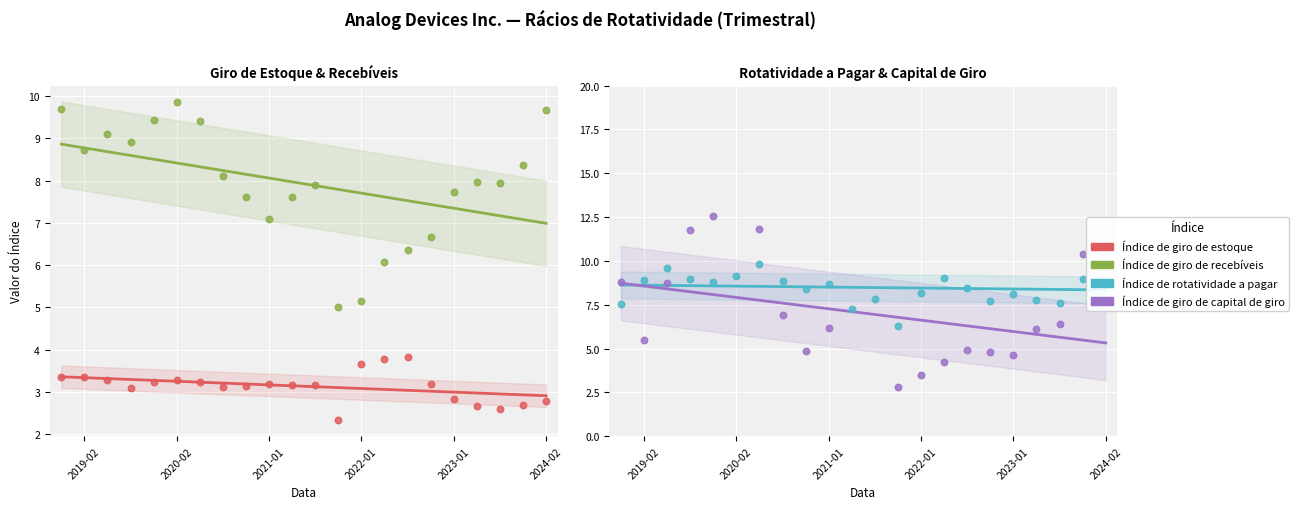

Which series has the largest Y range (max minus min)?

Índice de giro de capital de giro